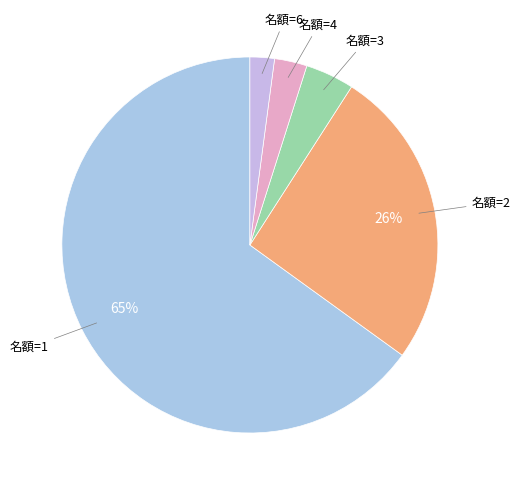

Combined, do 名額=6 and 名額=1 account for over 50%?

Yes